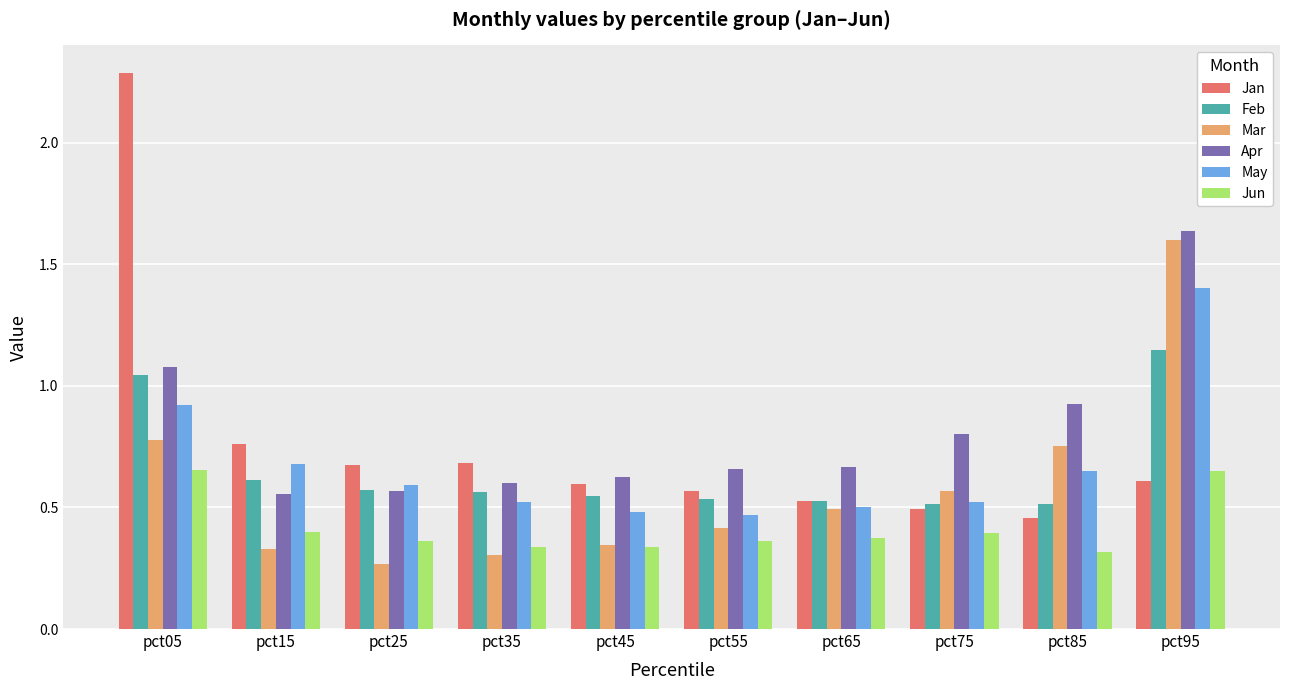

How many bars are there in each group?

6